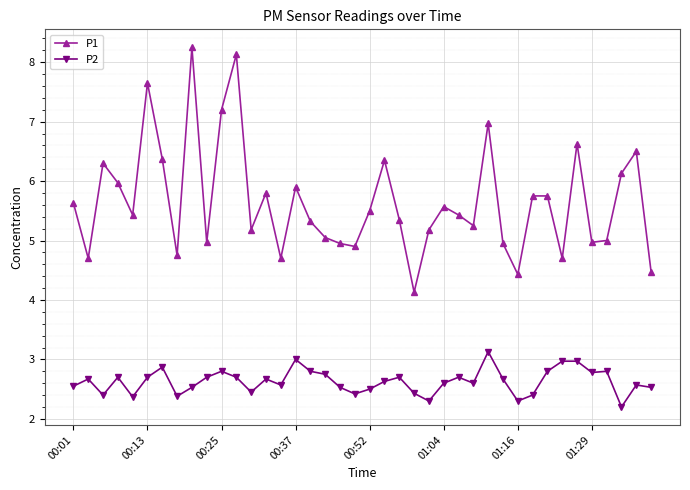

What is the sum of all P2 values?

105.1